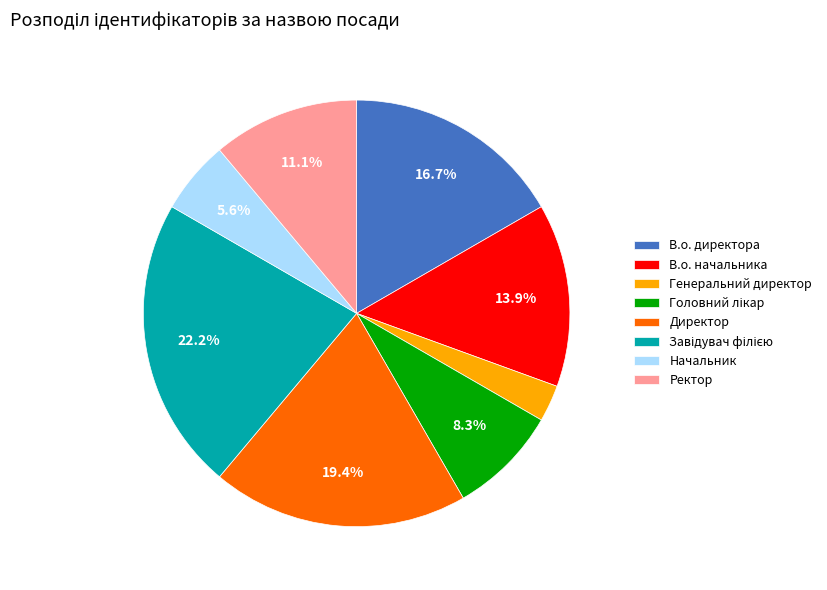

What percentage is NOT represented by В.о. директора?

83.3%